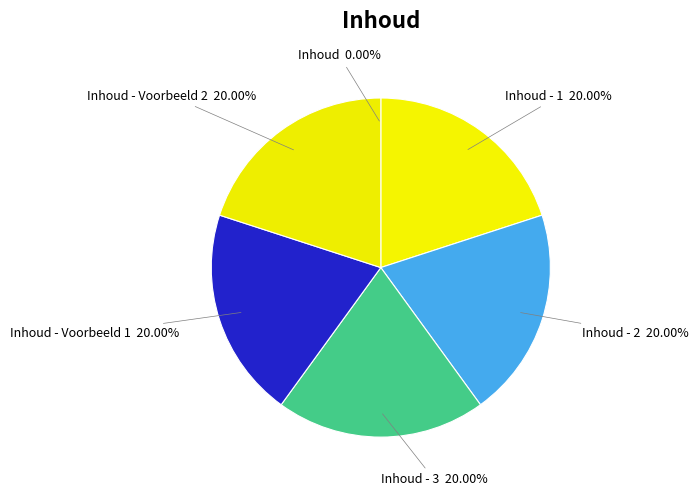

To the nearest percent, what portion does Inhoud - Voorbeeld 2 represent?

20%